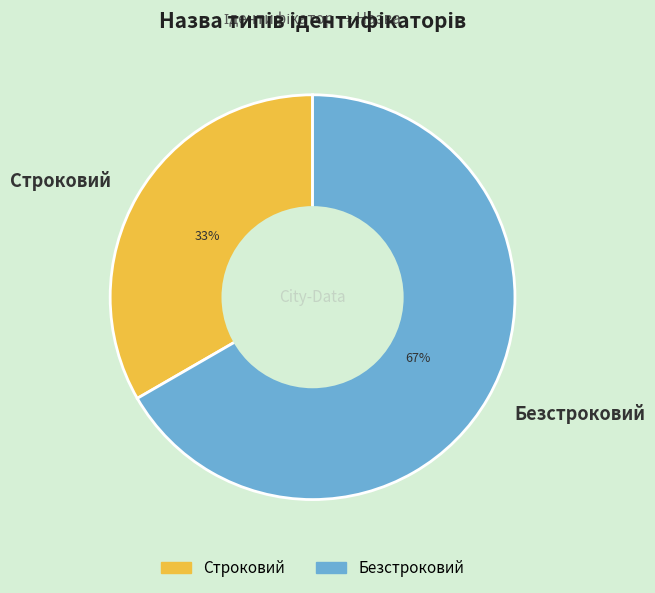

Which category accounts for the majority?

Безстроковий